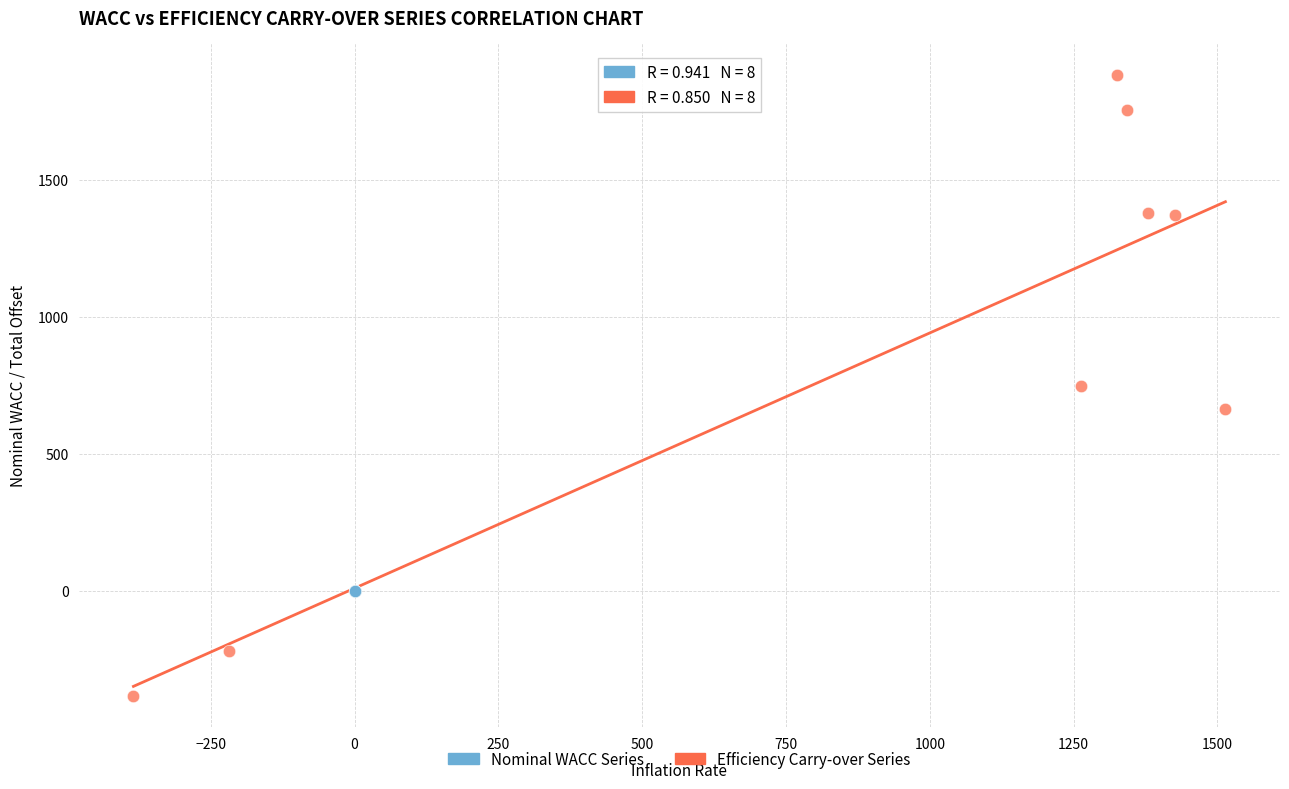

Which series has the widest spread of Y values?

Efficiency Carry-over Series